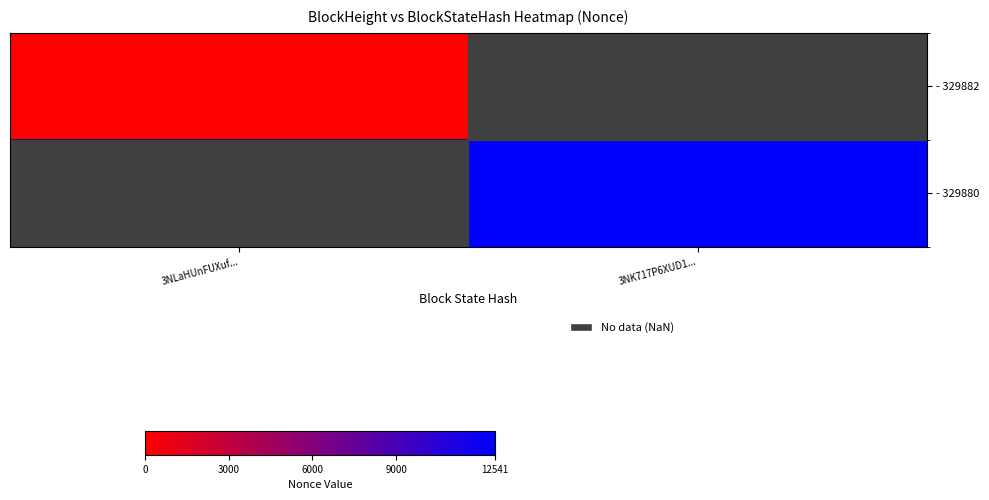

Which category has the lowest value in the - 329880 series?

3NLaHUnFUXuf...